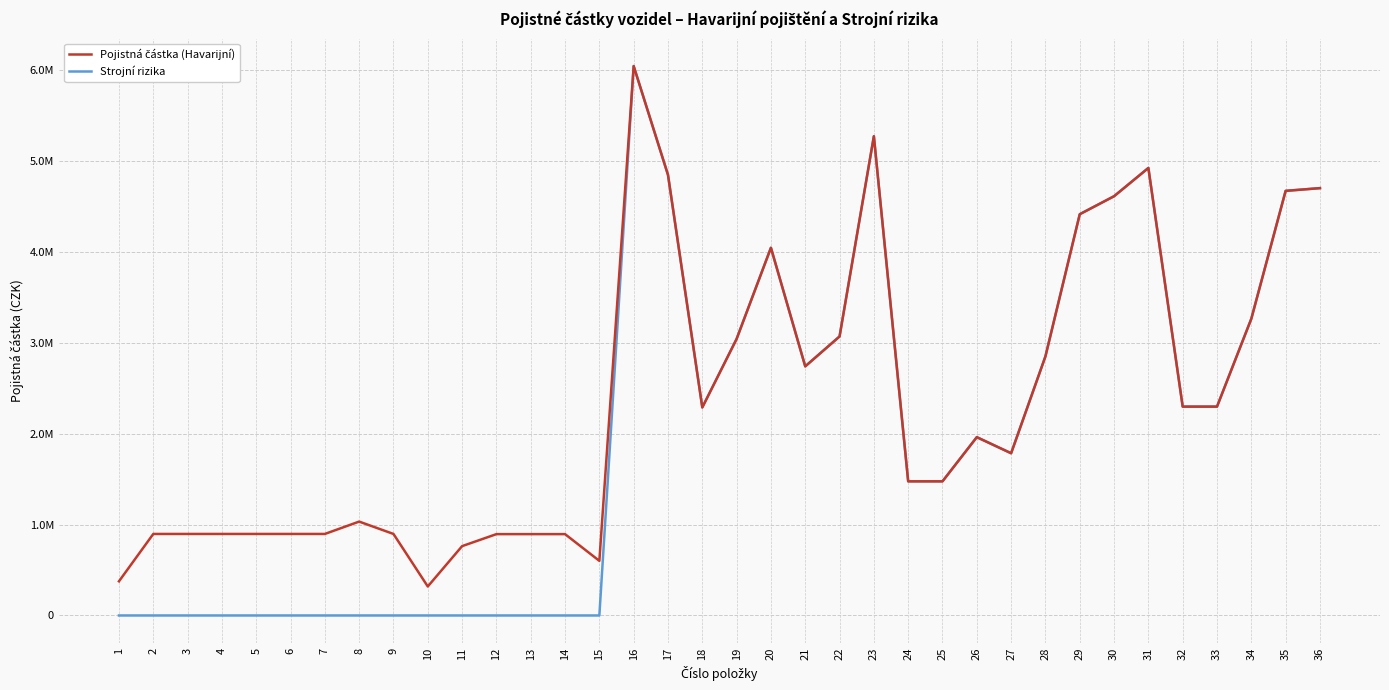

Is this an area chart (filled region under the line)?

No